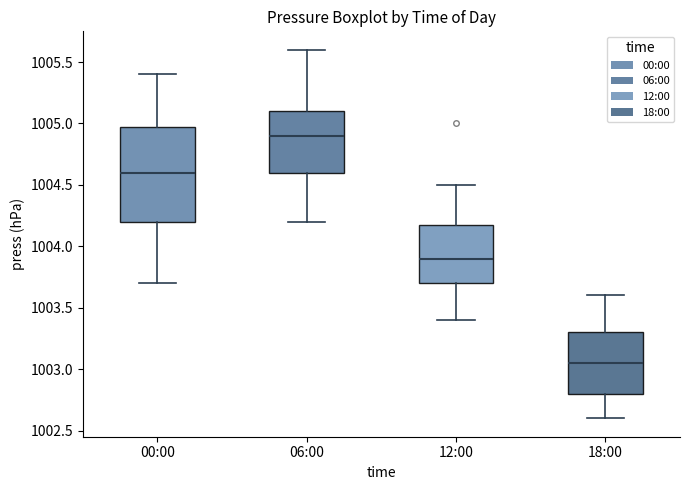

Comparing the boxes themselves (not the whiskers), which one is the tallest?

00:00